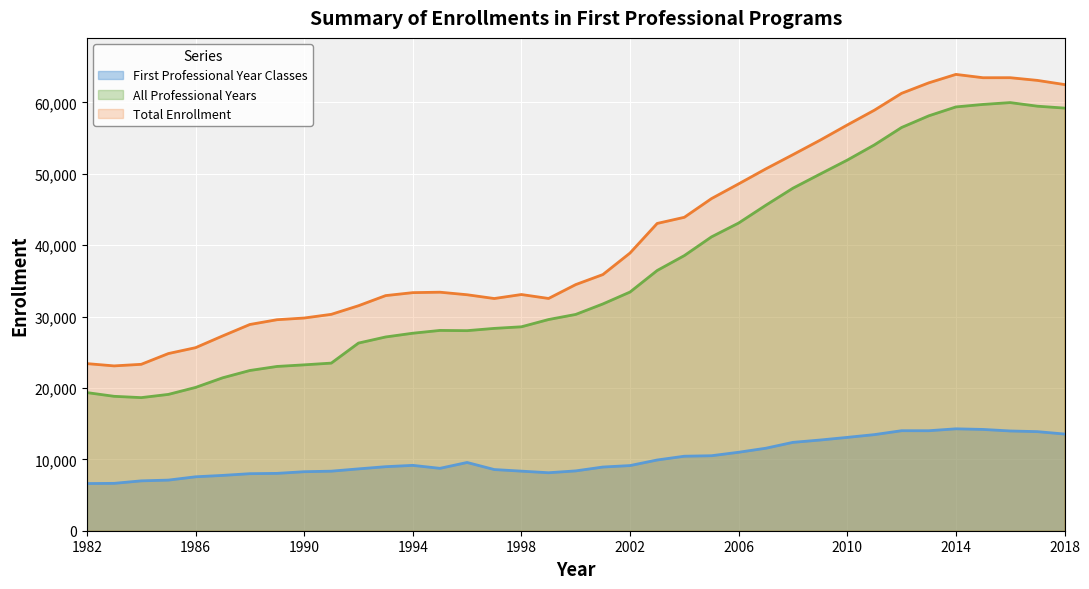

In Total Enrollment, how many points are higher than both neighbors (excluding endpoints)?

4